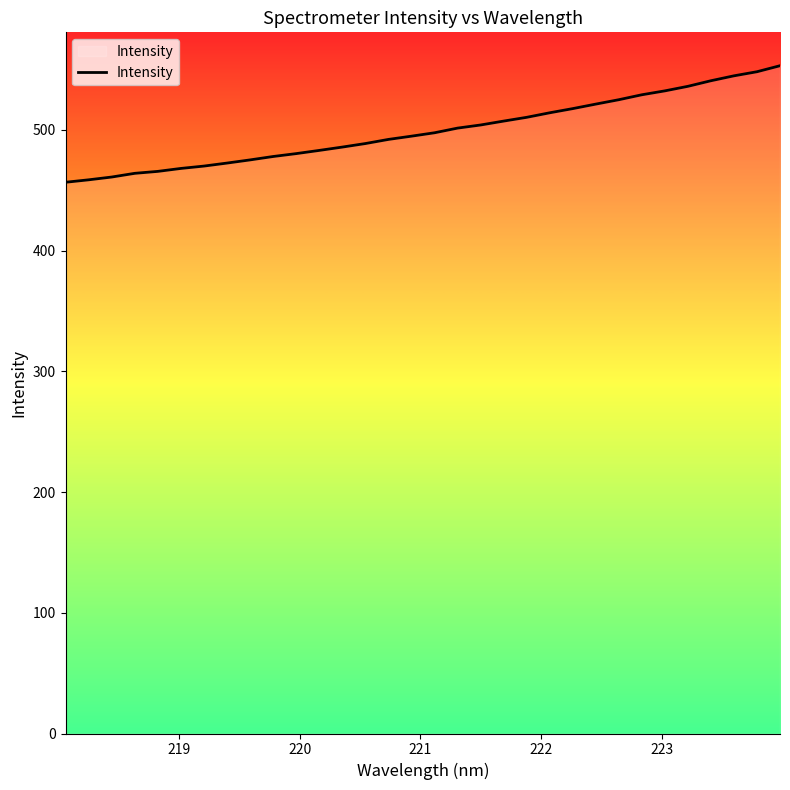

What is the difference between the maximum and minimum values?

96.5